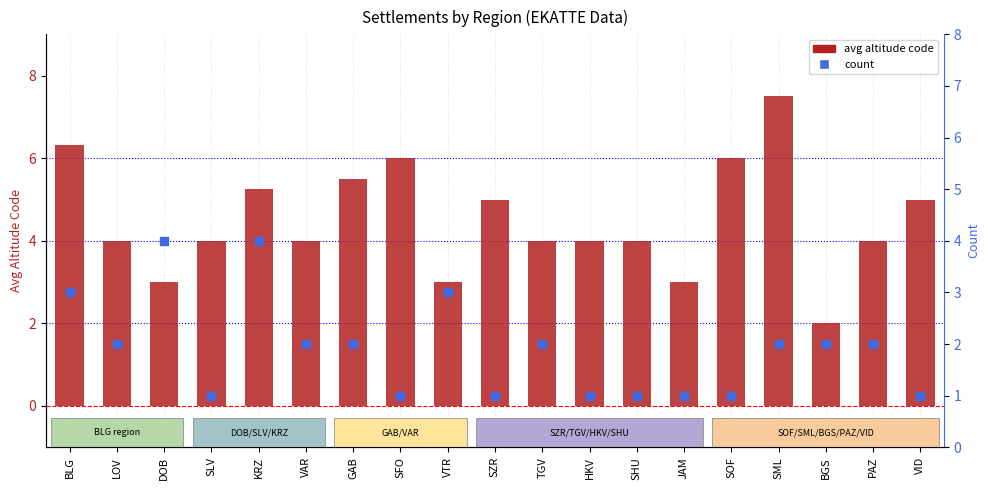

Which series has the largest Y range (max minus min)?

avg altitude code